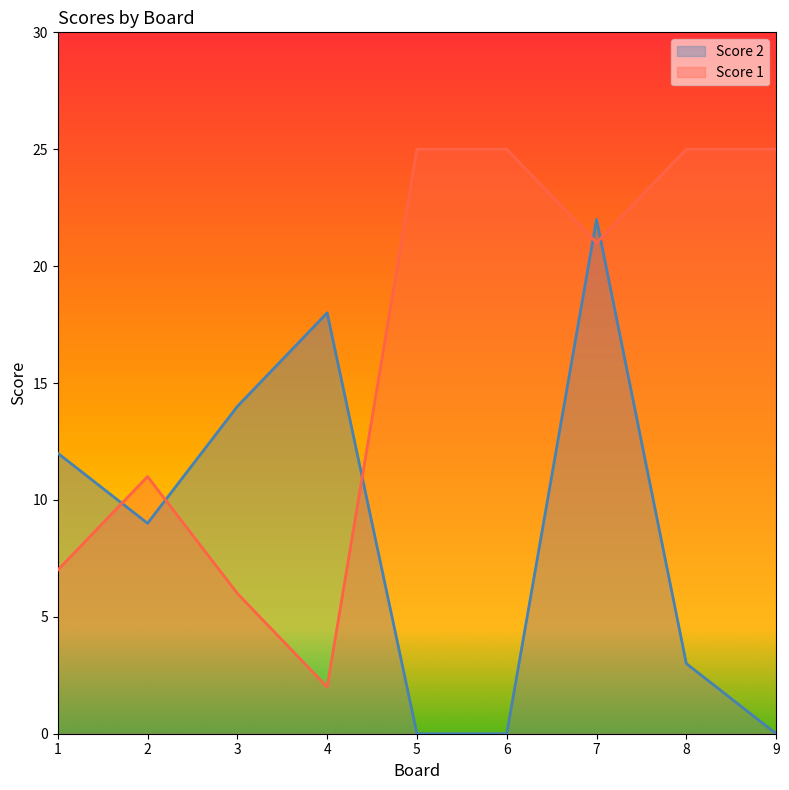

What are all the series names shown in the legend?

Score 2, Score 1